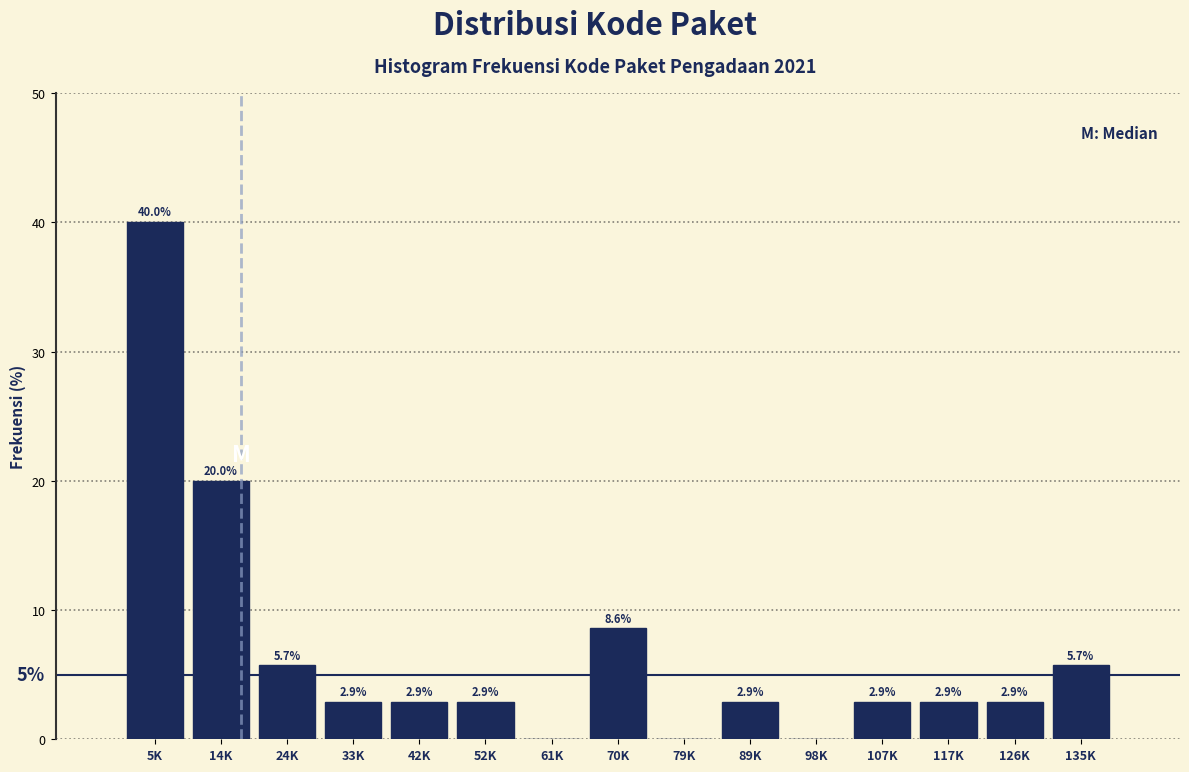

Reading left to right, transcribe all the data shown in this chart.

5K=40.0	14K=20.0	24K=5.7	33K=2.9	42K=2.9	52K=2.9	61K=0.0	70K=8.6	79K=0.0	89K=2.9	98K=0.0	107K=2.9	117K=2.9	126K=2.9	135K=5.7